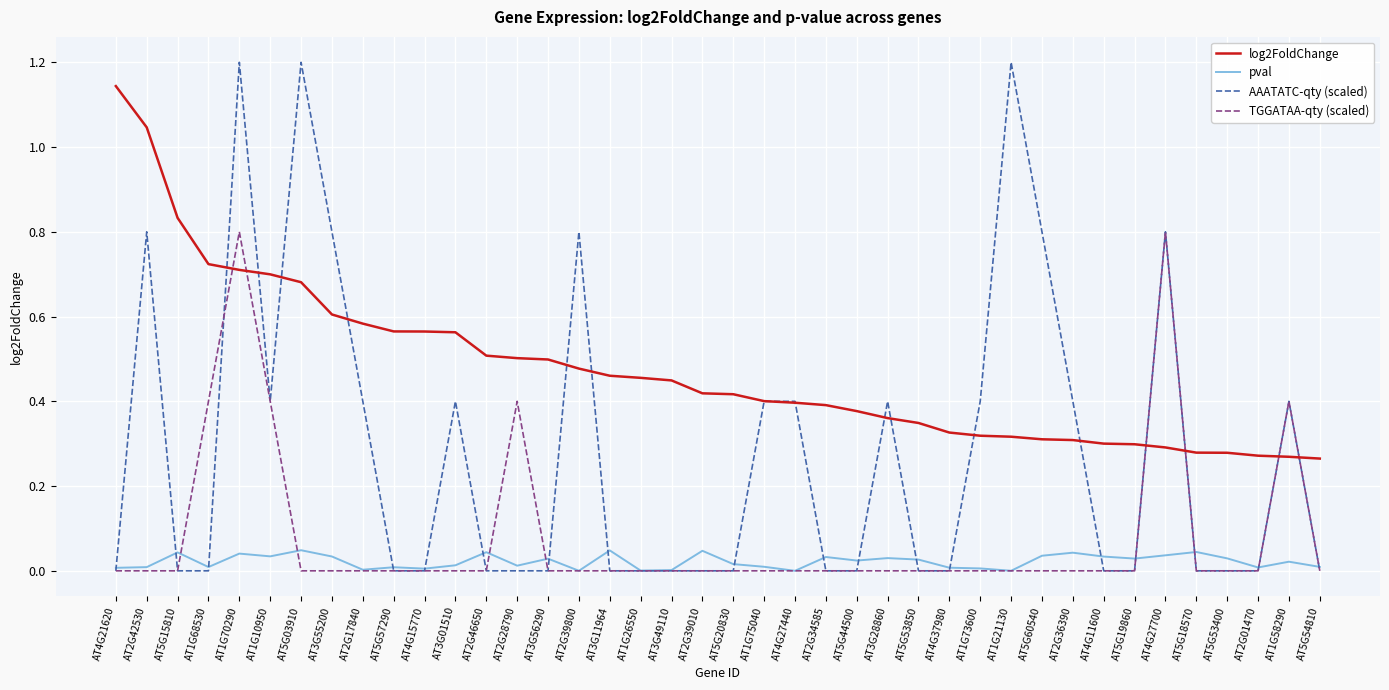

Count the AAATATC-qty (scaled) values in the range 0 to 1.

37